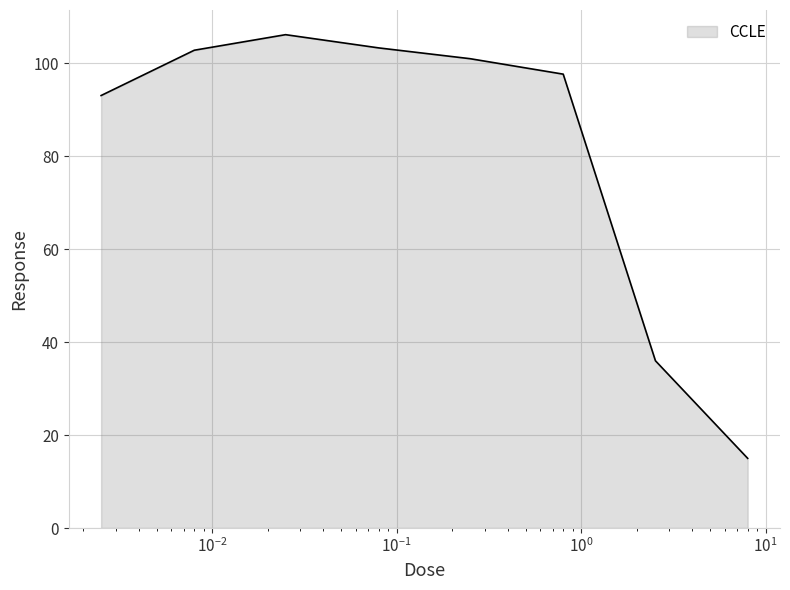

What is the difference between the maximum and minimum values?

91.2